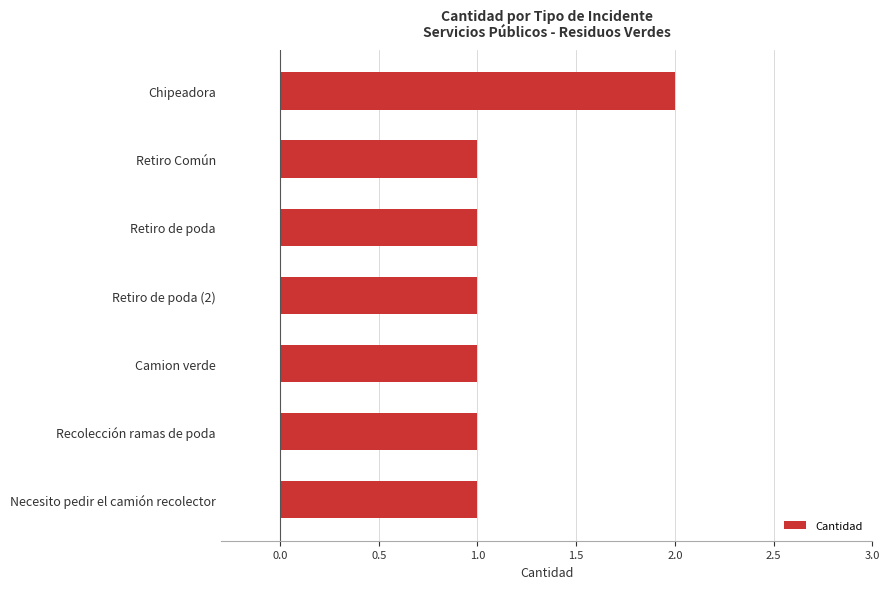

How many values are between 1 and 2?

7